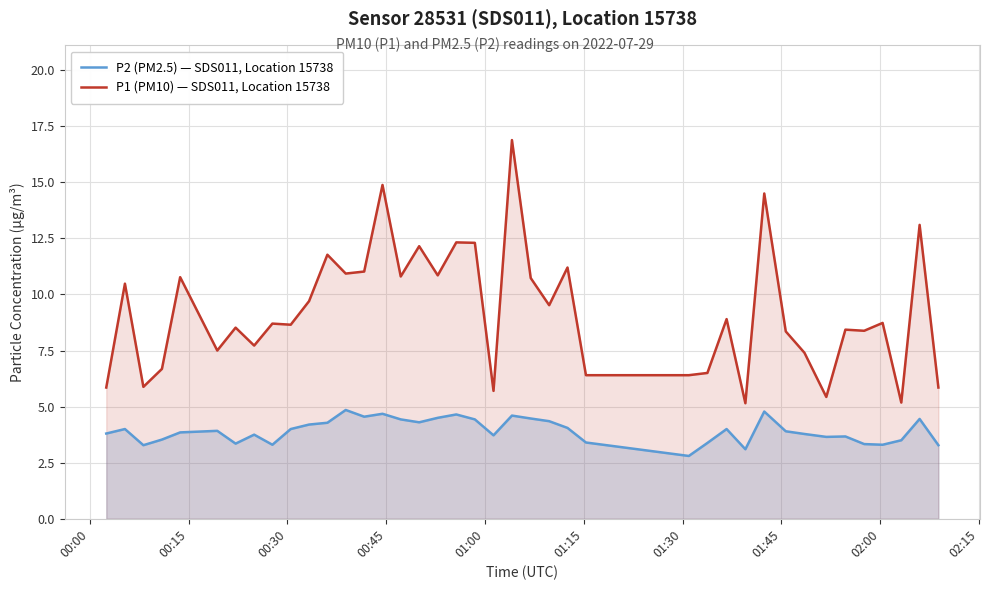

What is the difference between the maximum and minimum values in the P1 (PM10) — SDS011, Location 15738 series?

11.7